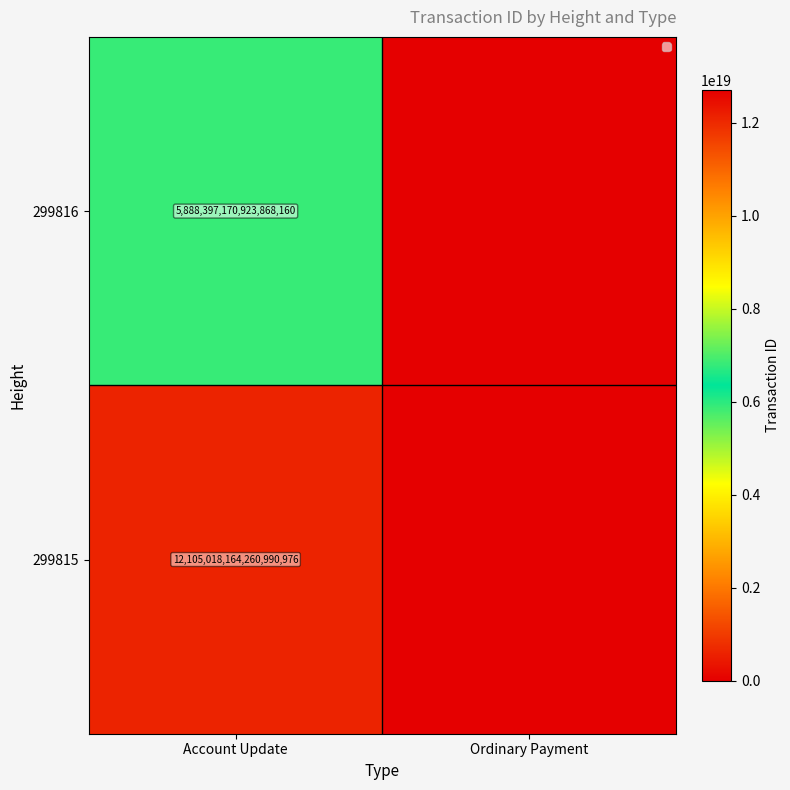

The value of 299816 at Account Update is 5888397170923868160. True or false?

True